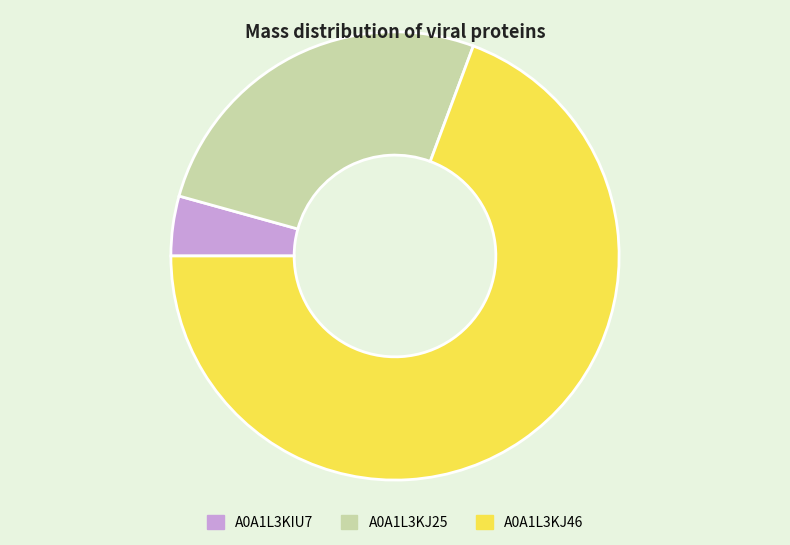

Which has a higher value, A0A1L3KJ46 or A0A1L3KIU7?

A0A1L3KJ46